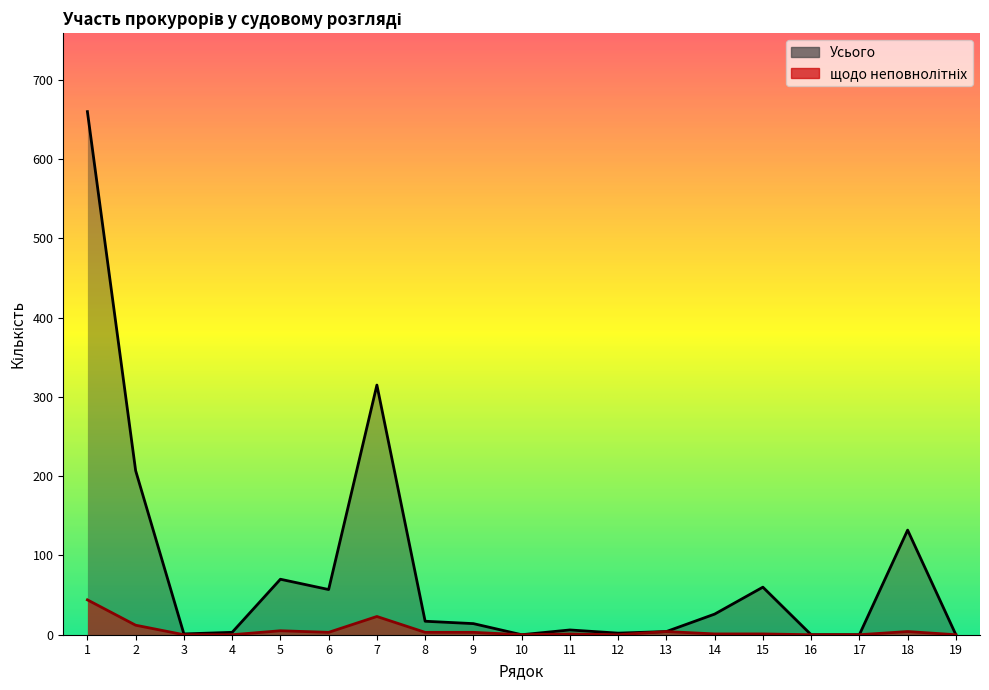

True or false: щодо неповнолітніх and Усього intersect in this chart.

False